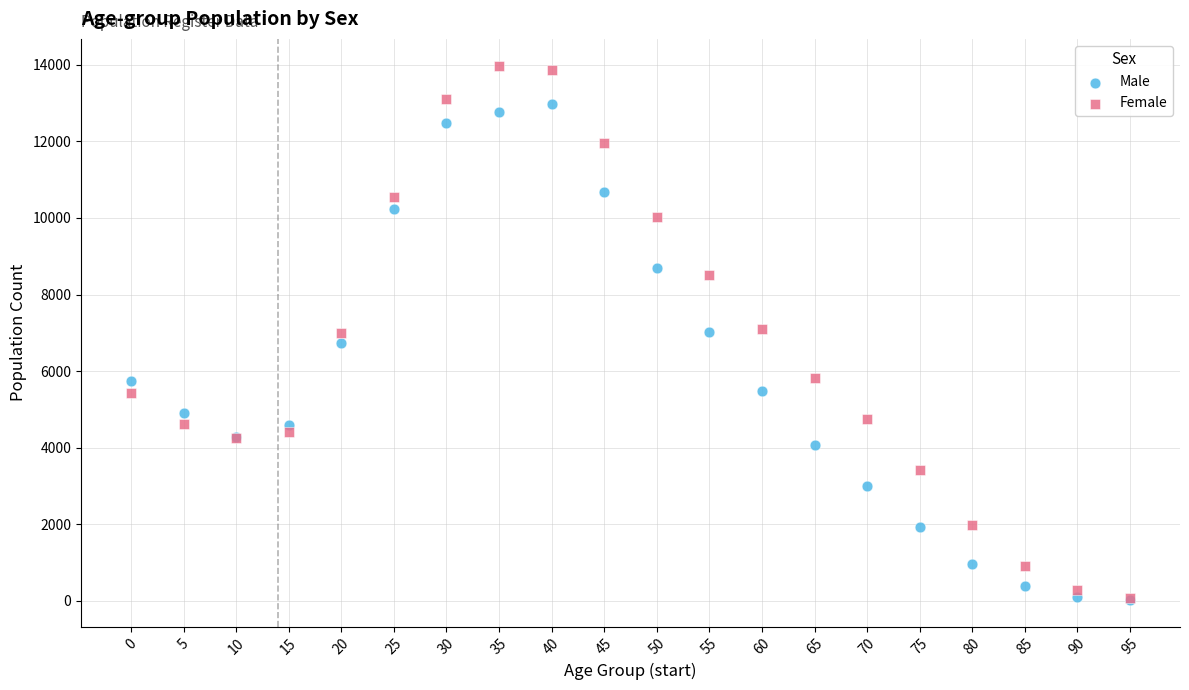

Which series has the widest spread of Y values?

Female